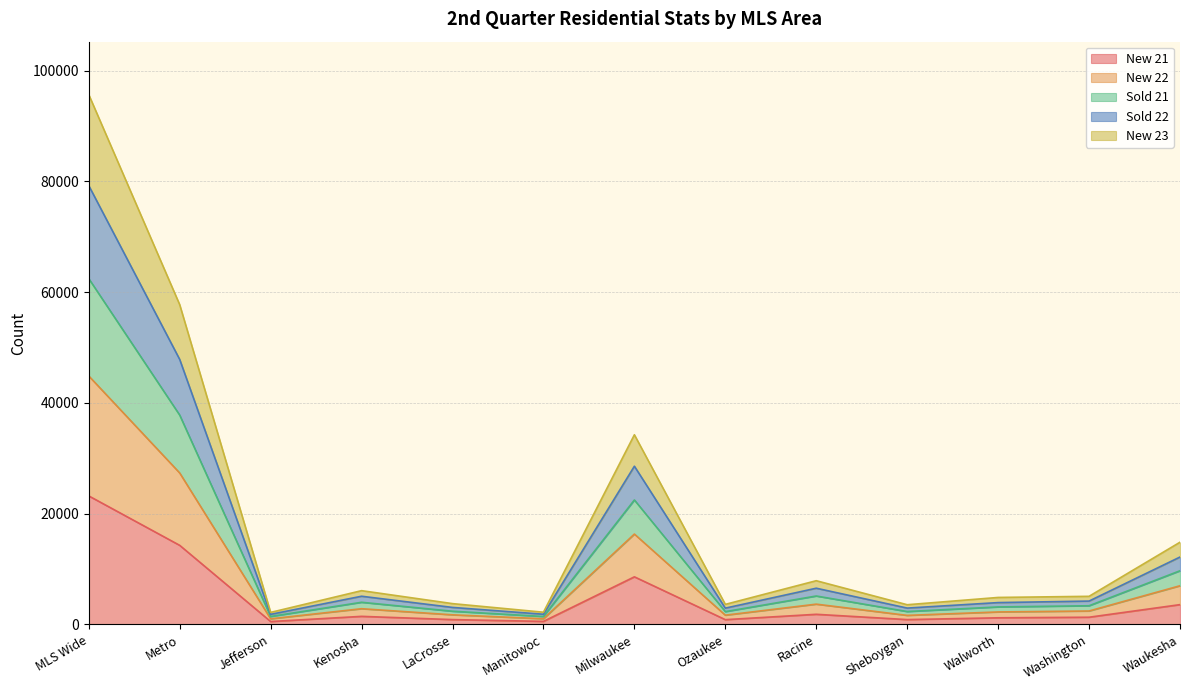

What is the lowest value of the New 21 series?

504